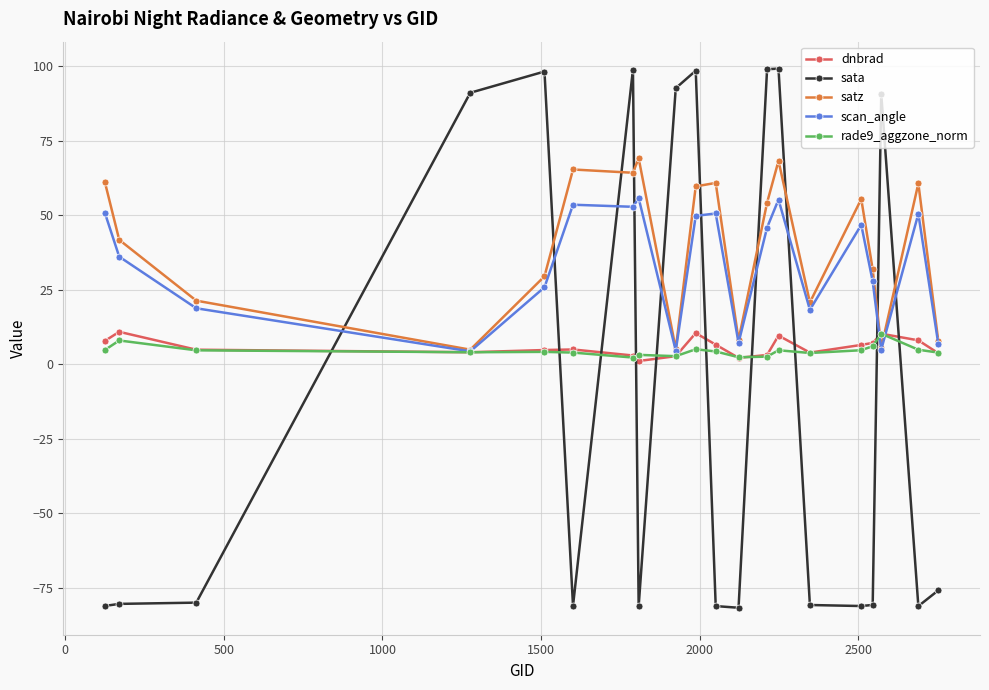

Does the chart have visible grid lines?

Yes